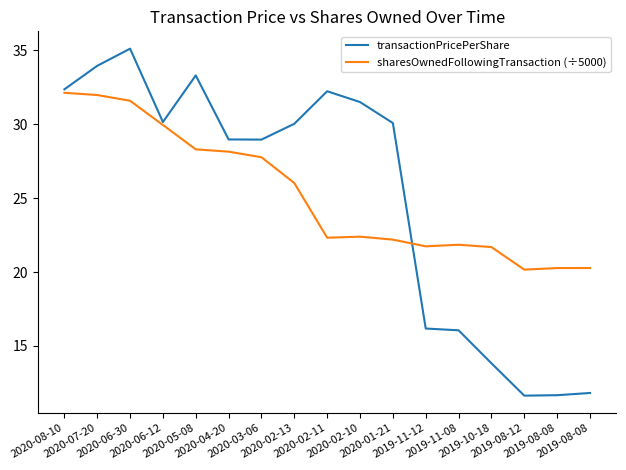

What is the label of the 5th point from the left?

2020-05-08